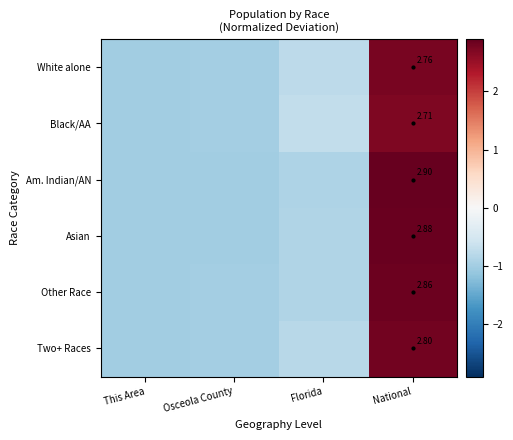

Between Osceola County and National, which is larger?

National